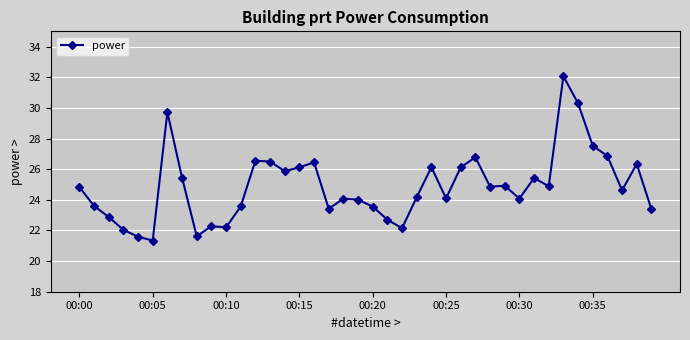

What is the minimum value shown in the chart?

21.3